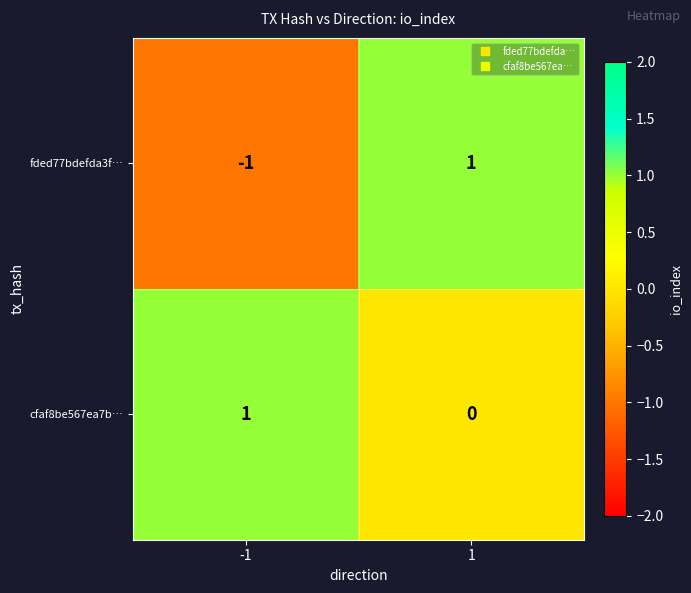

Reading left to right, extract all data points from this chart.

fded77bdefda3f…: -1=-1	1=1
cfaf8be567ea7b…: -1=1	1=0